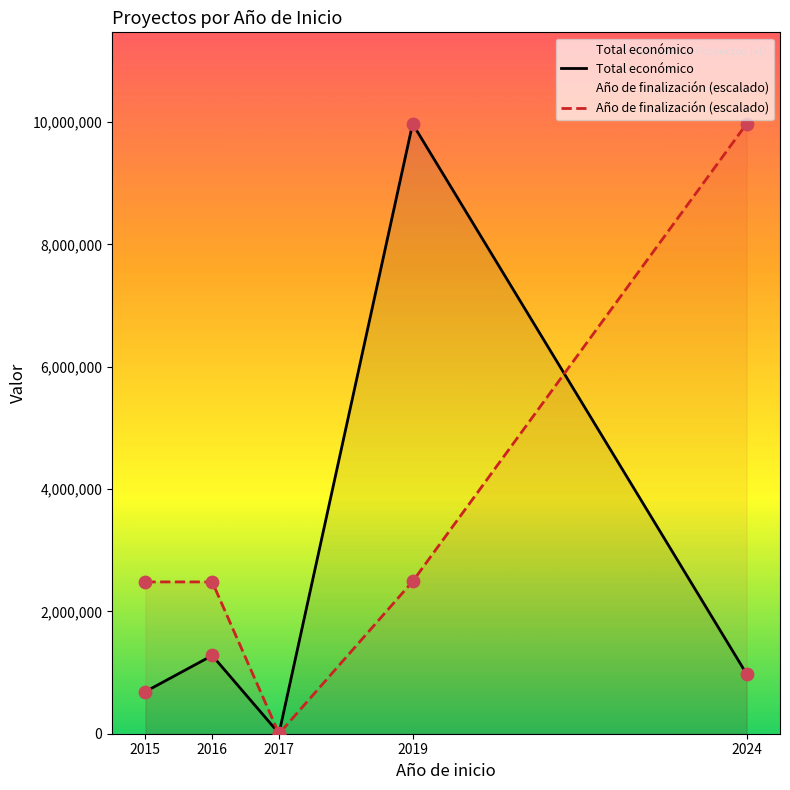

Is the value of Año de finalización (escalado) at 2024 greater than the value of Total económico at 2017?

Yes